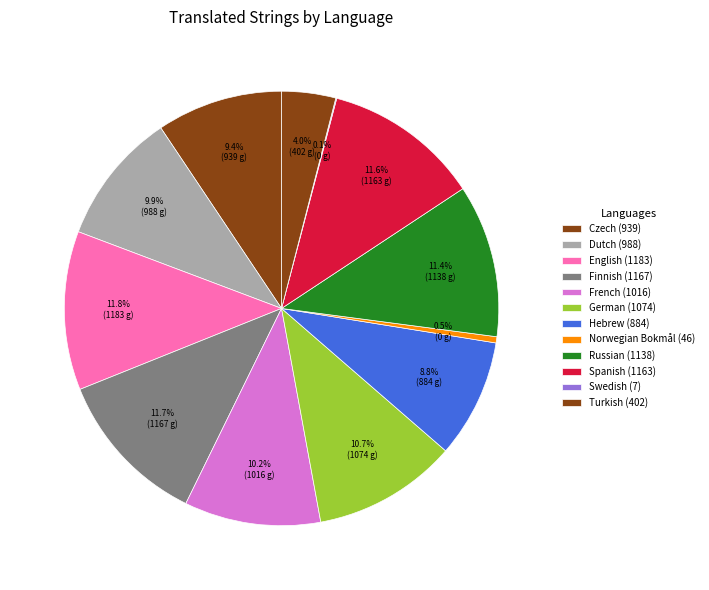

To the nearest percent, what is the difference between the largest and smallest slice percentages?

12%